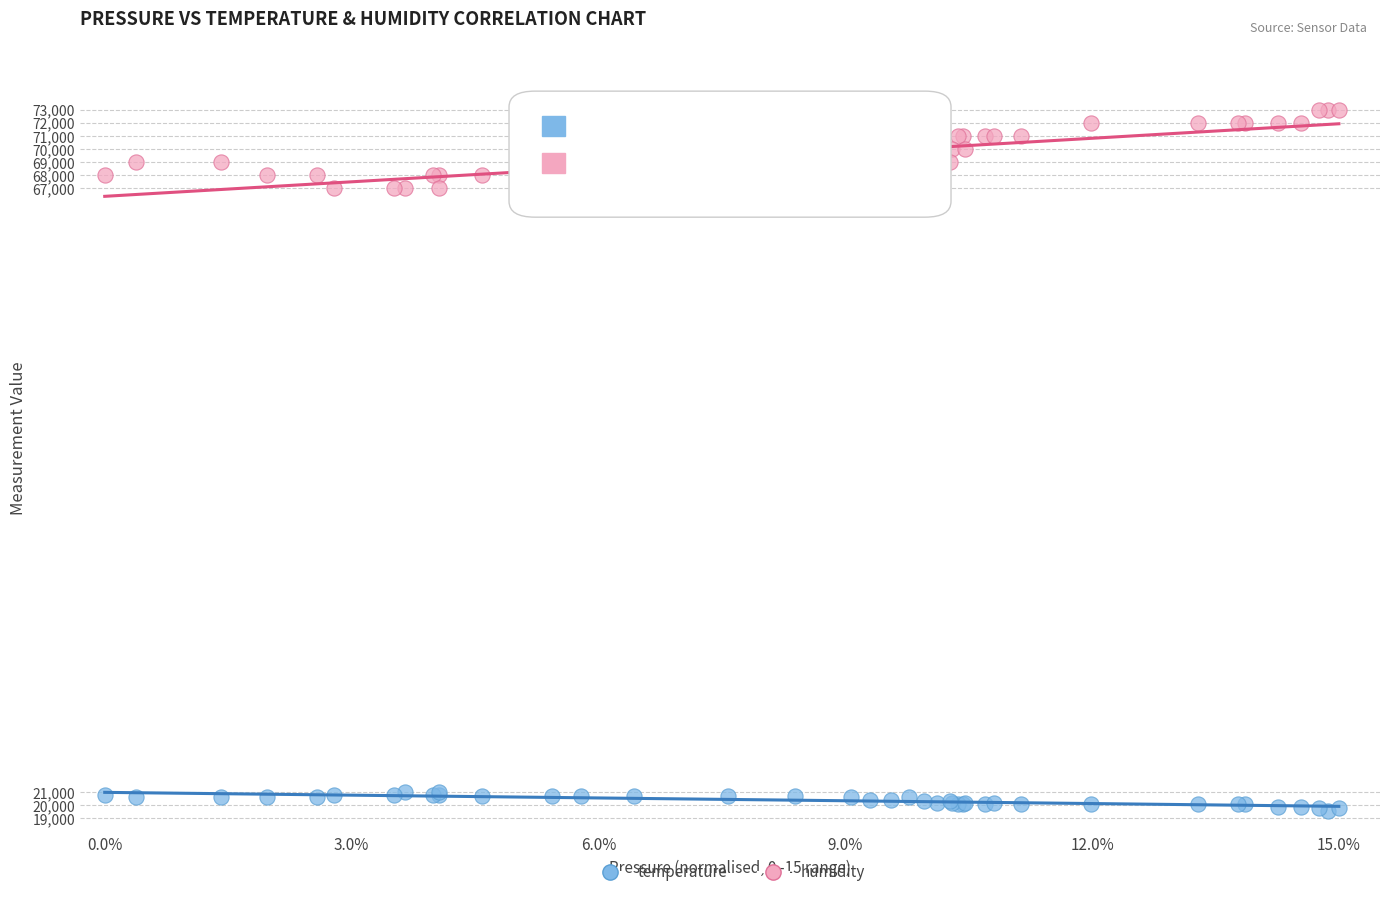

What are all the series names shown in the legend?

temperature, humidity